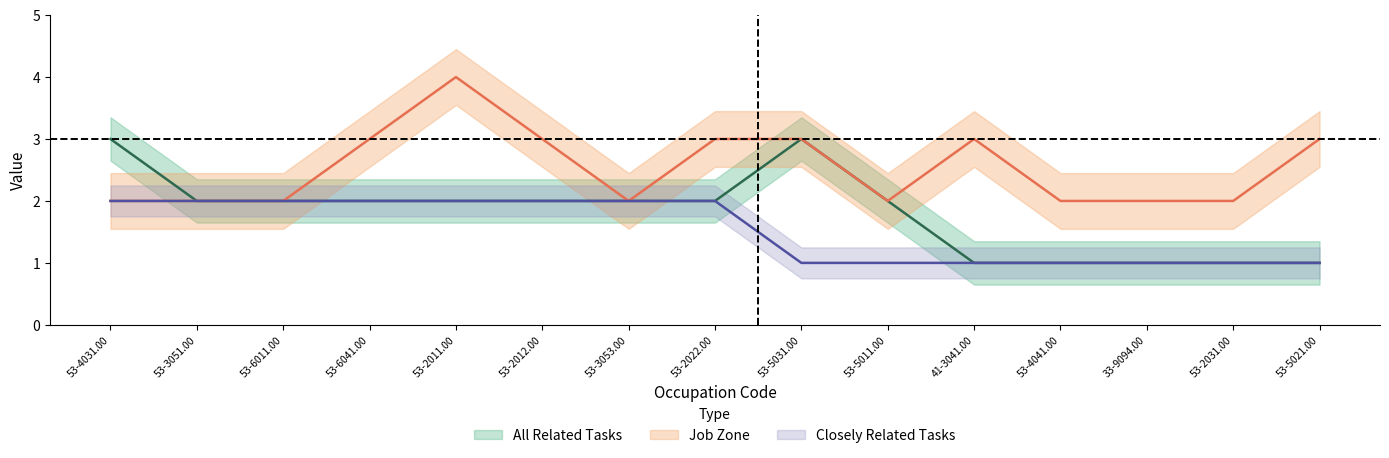

Is it true that All Related Tasks equals 2 at 53-3053.00?

True